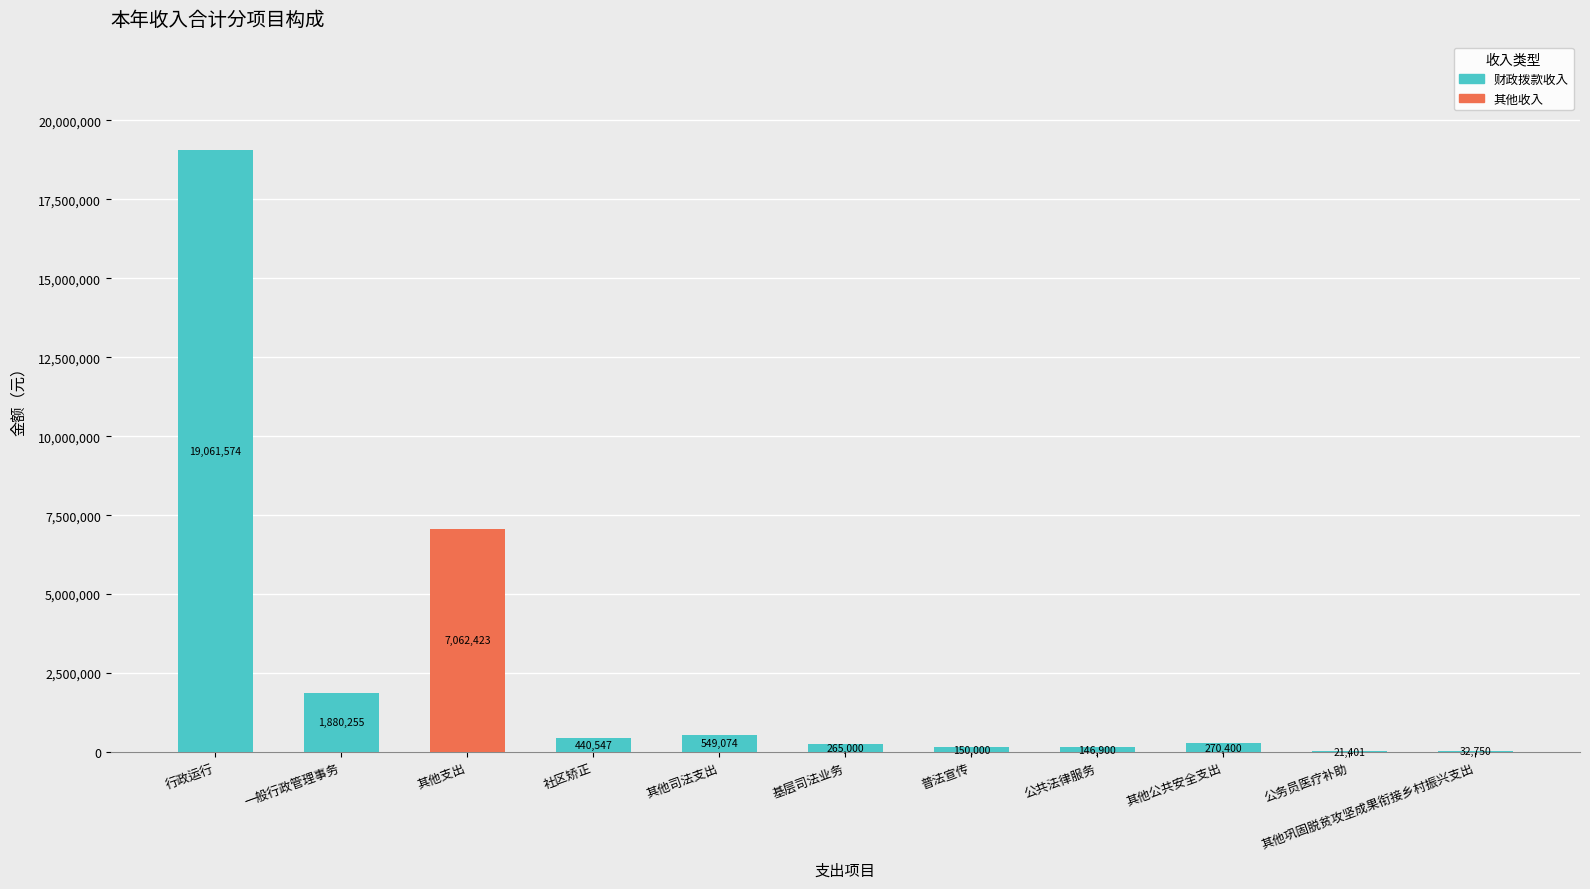

The value of 财政拨款收入 at 公共法律服务 is 146900.0. True or false?

True